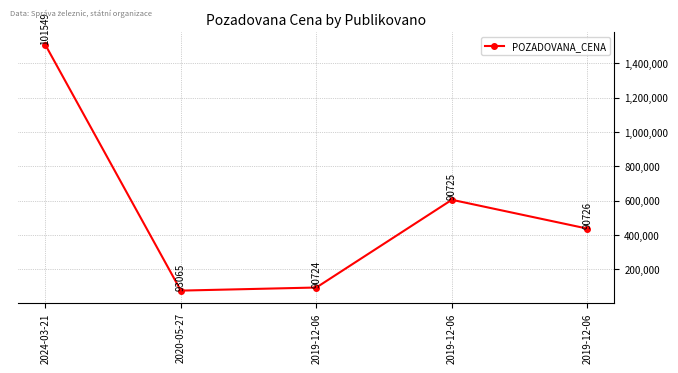

How many lines are shown in the chart?

1